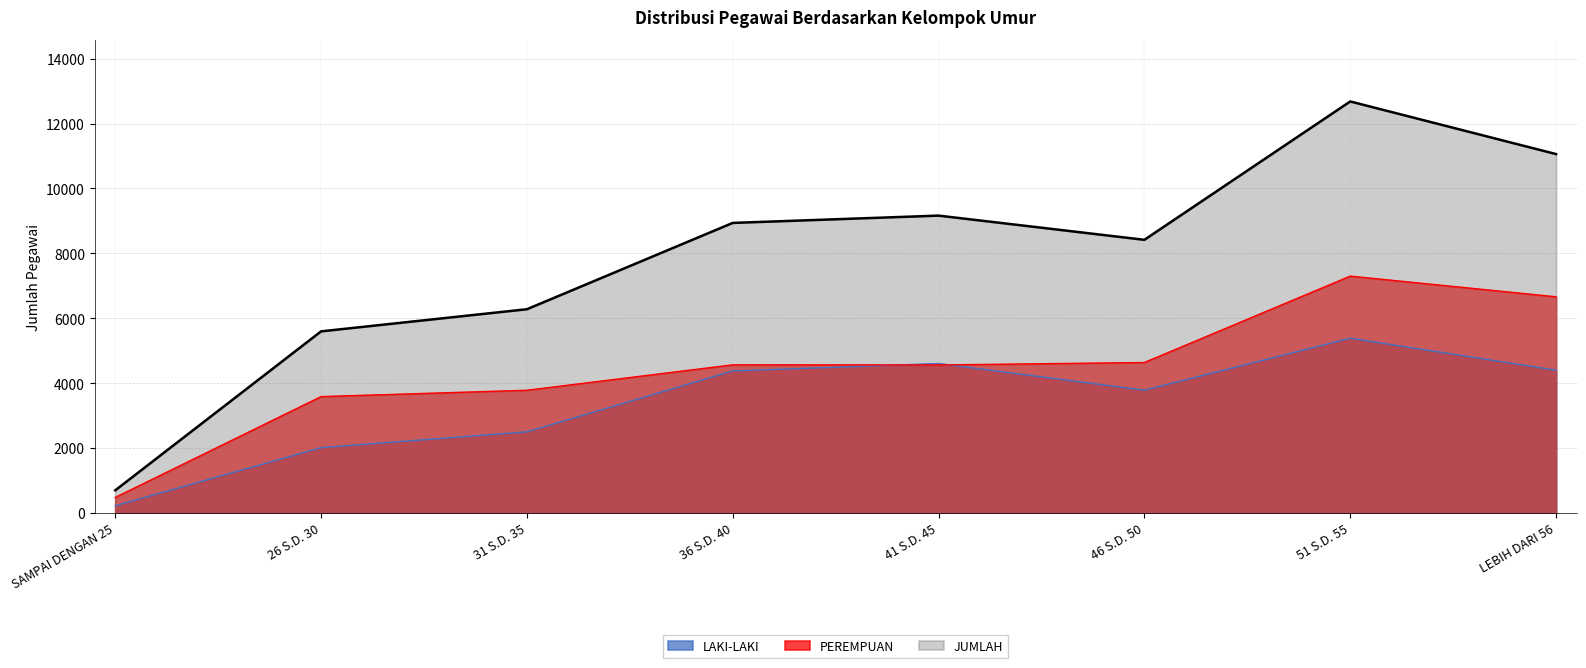

At which label is JUMLAH closest to 6688?

31 S.D. 35